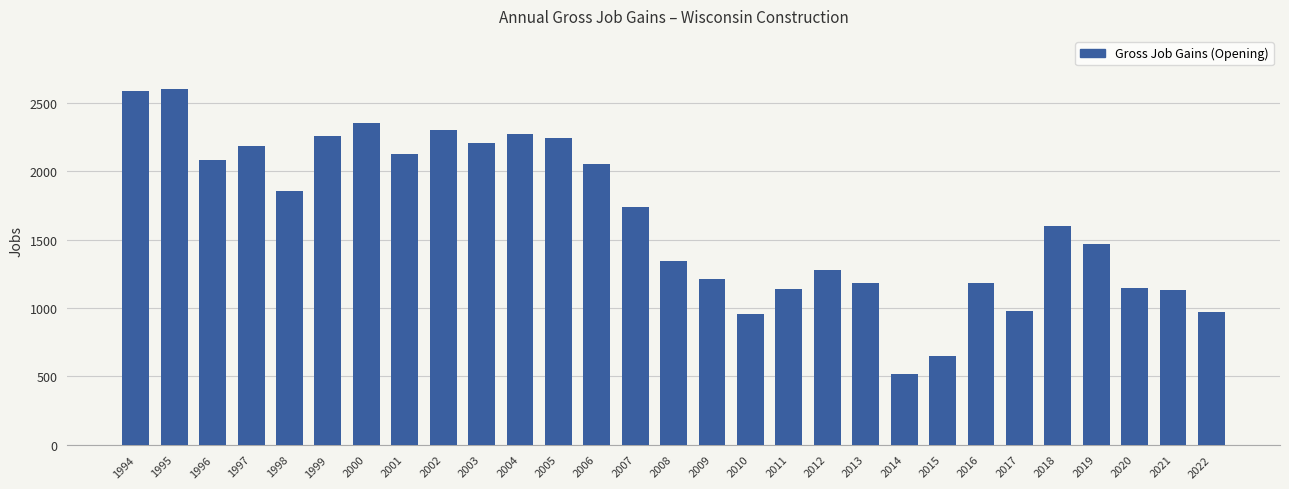

Where is the data nearest to the value 1560?

2018